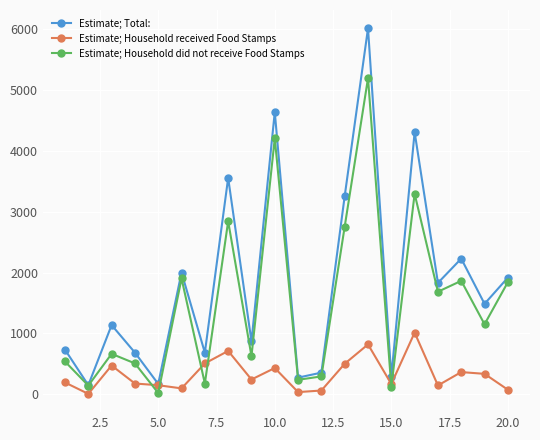

List the series in order of their peak value, lowest first.

Estimate; Household received Food Stamps, Estimate; Household did not receive Food Stamps, Estimate; Total: